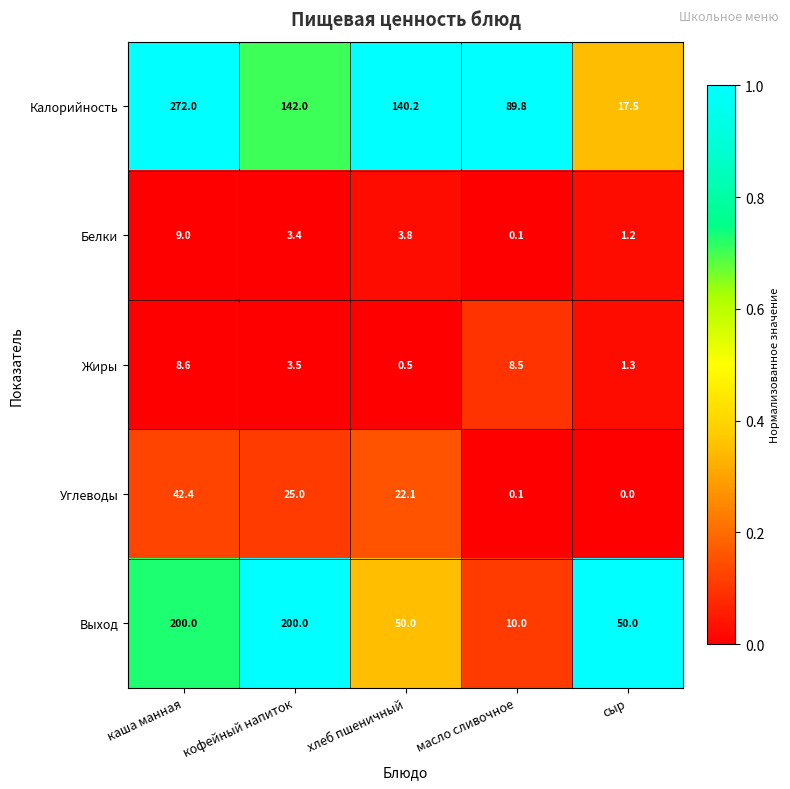

The Жиры series shows 4.0 at каша манная. True or false?

False